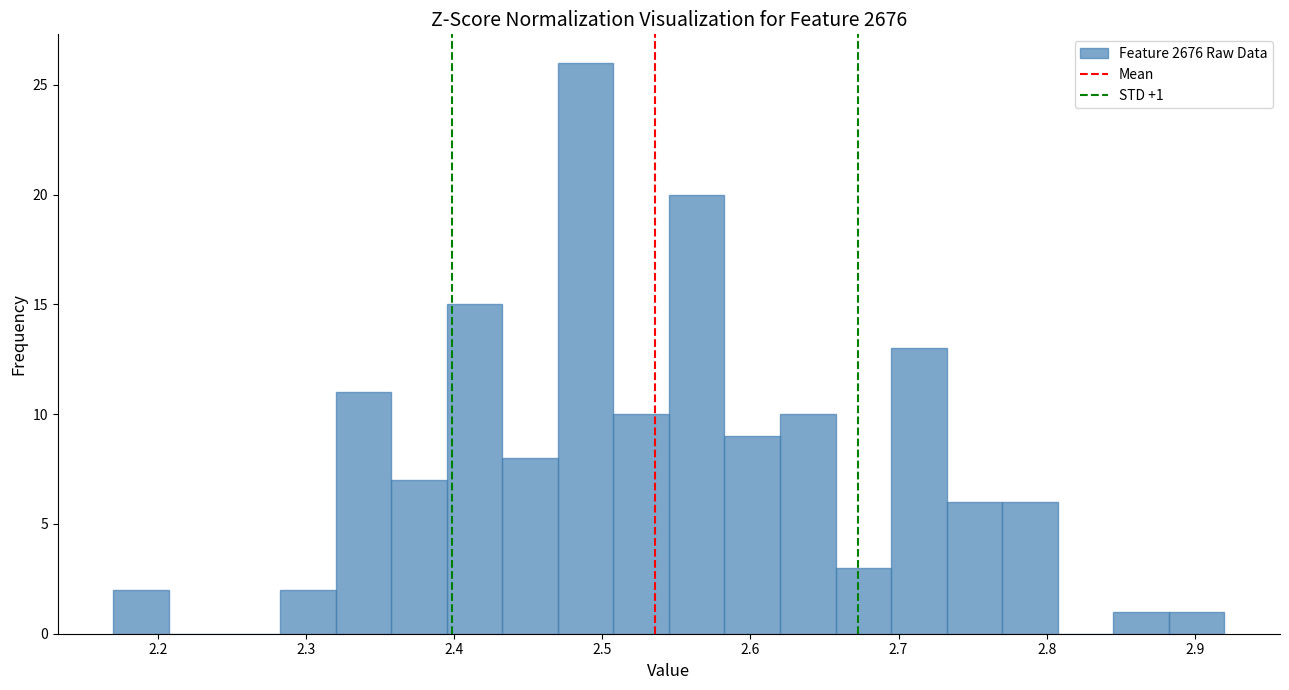

Read against the x-axis, roughly where is the centre of the tallest bar?

2.49